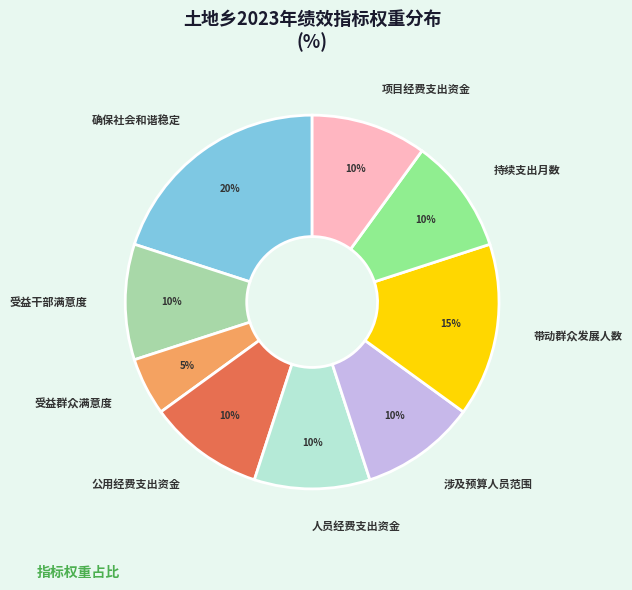

Between 涉及预算人员范围 and 确保社会和谐稳定, which is larger?

确保社会和谐稳定